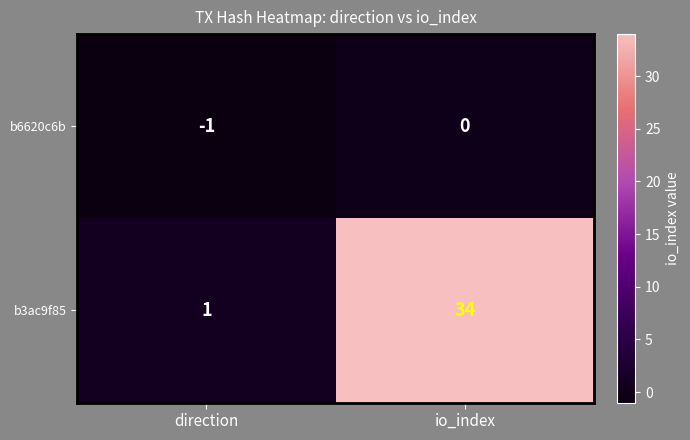

At which label is b3ac9f85 closest to 17?

direction